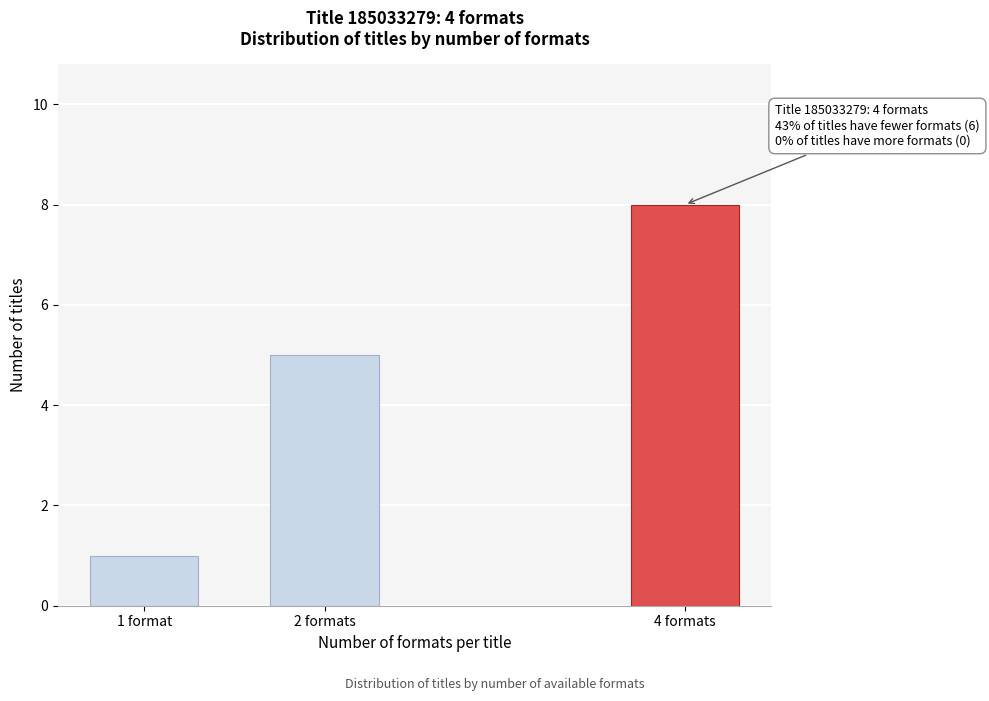

Reading left to right, what are all the values shown in this chart?

1 format=1	2 formats=5	4 formats=8